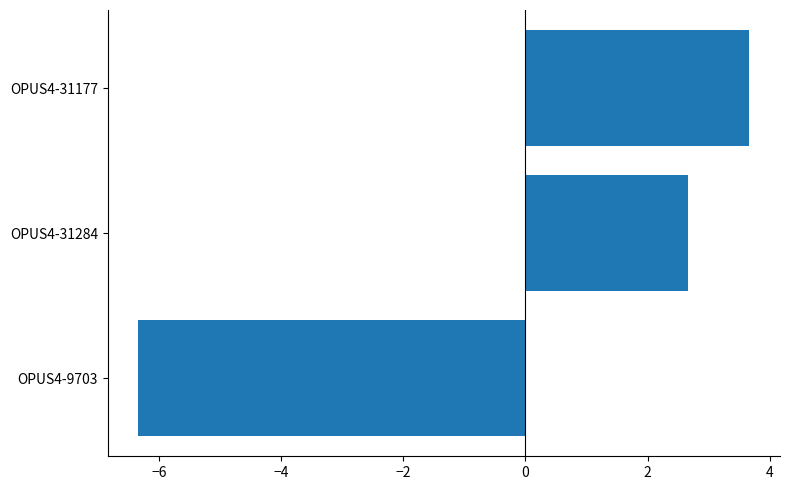

What is the greatest value displayed?

3.7